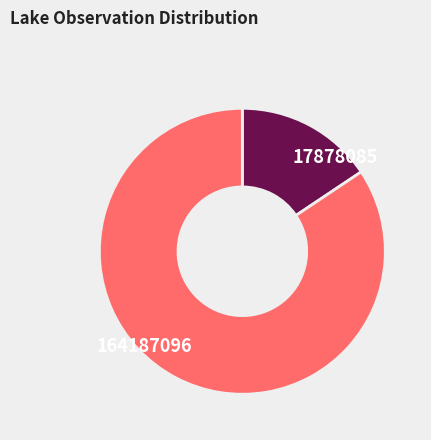

What is the smallest slice in the pie chart?

17878085